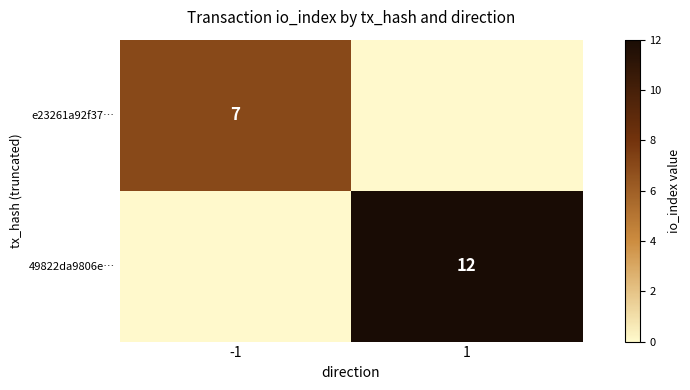

Is it true that 49822da9806e… equals 16 at 1?

False